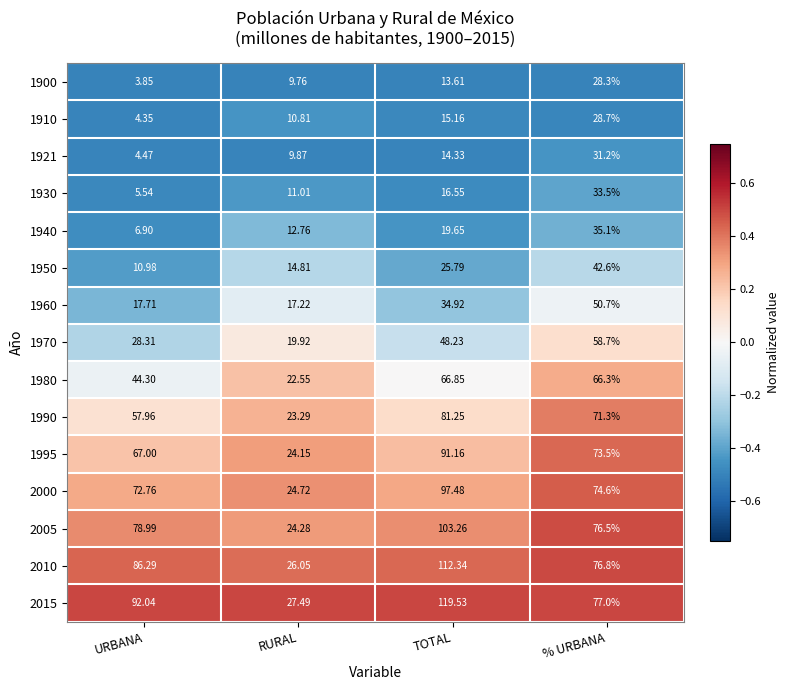

Which category has the lowest value in the 1921 series?

URBANA